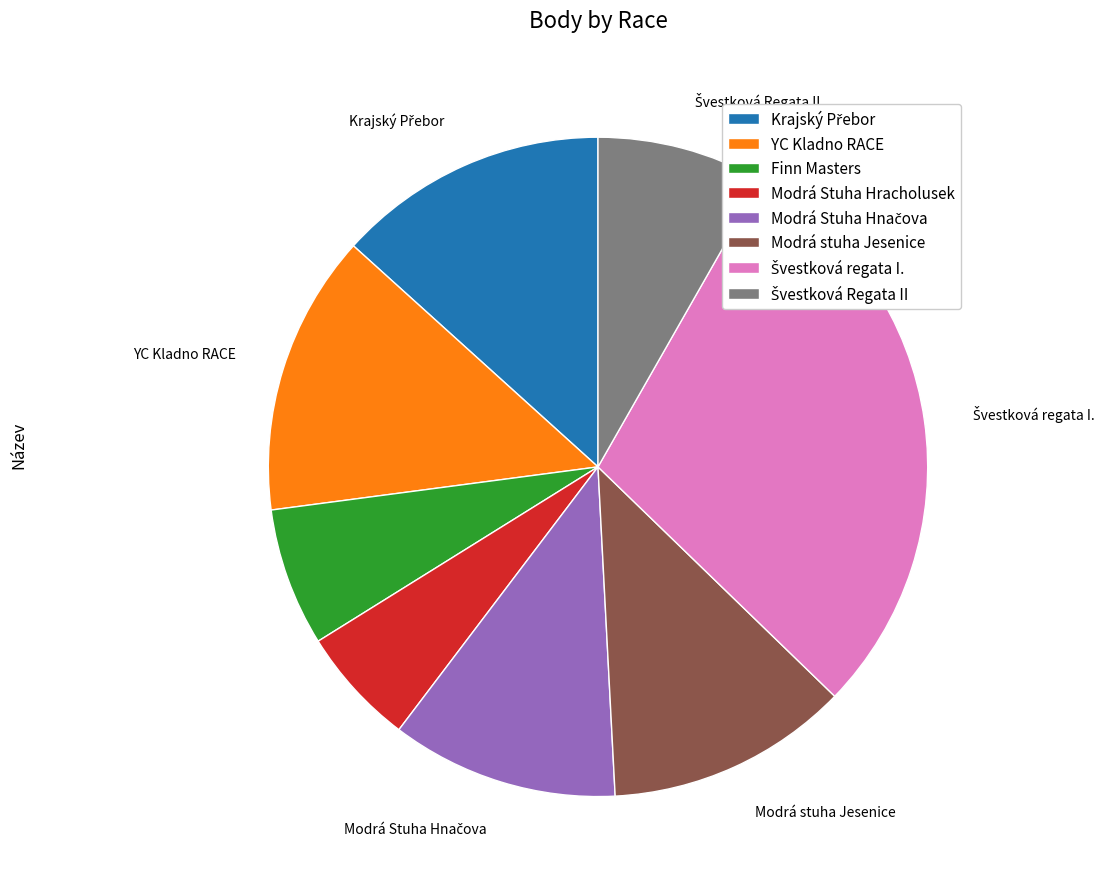

Does Finn Masters account for over 50% of the chart?

No